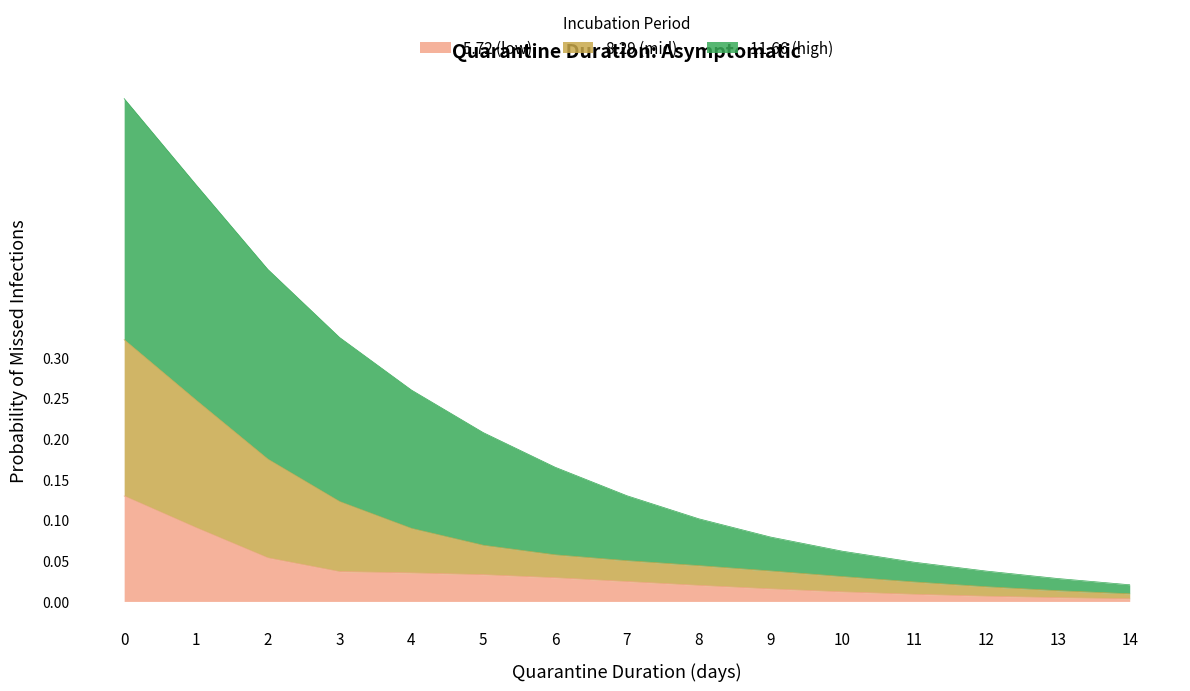

Which series has the widest spread of values?

11.66 (high)